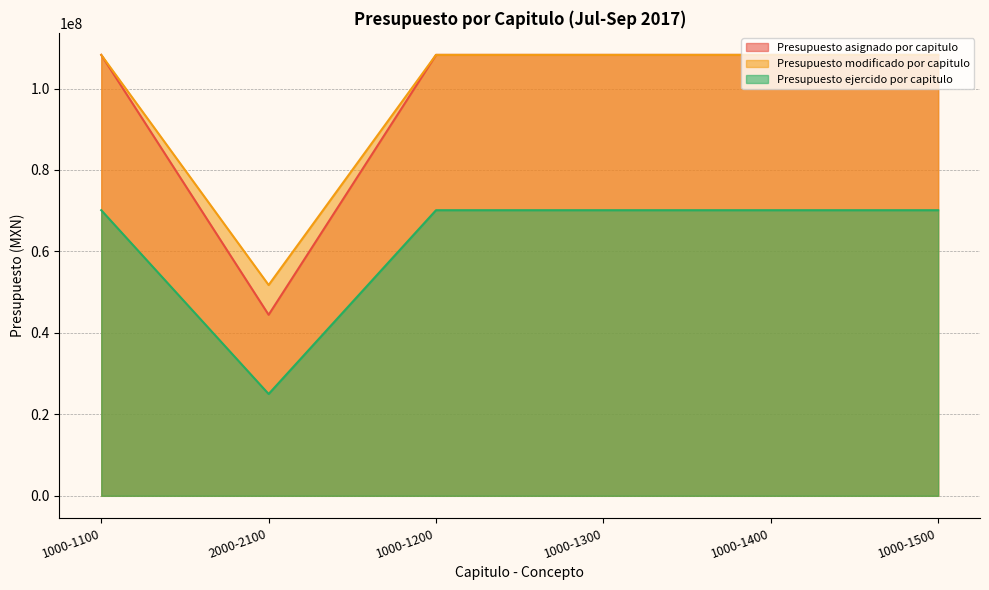

Which series has the largest range (max minus min)?

Presupuesto asignado por capitulo